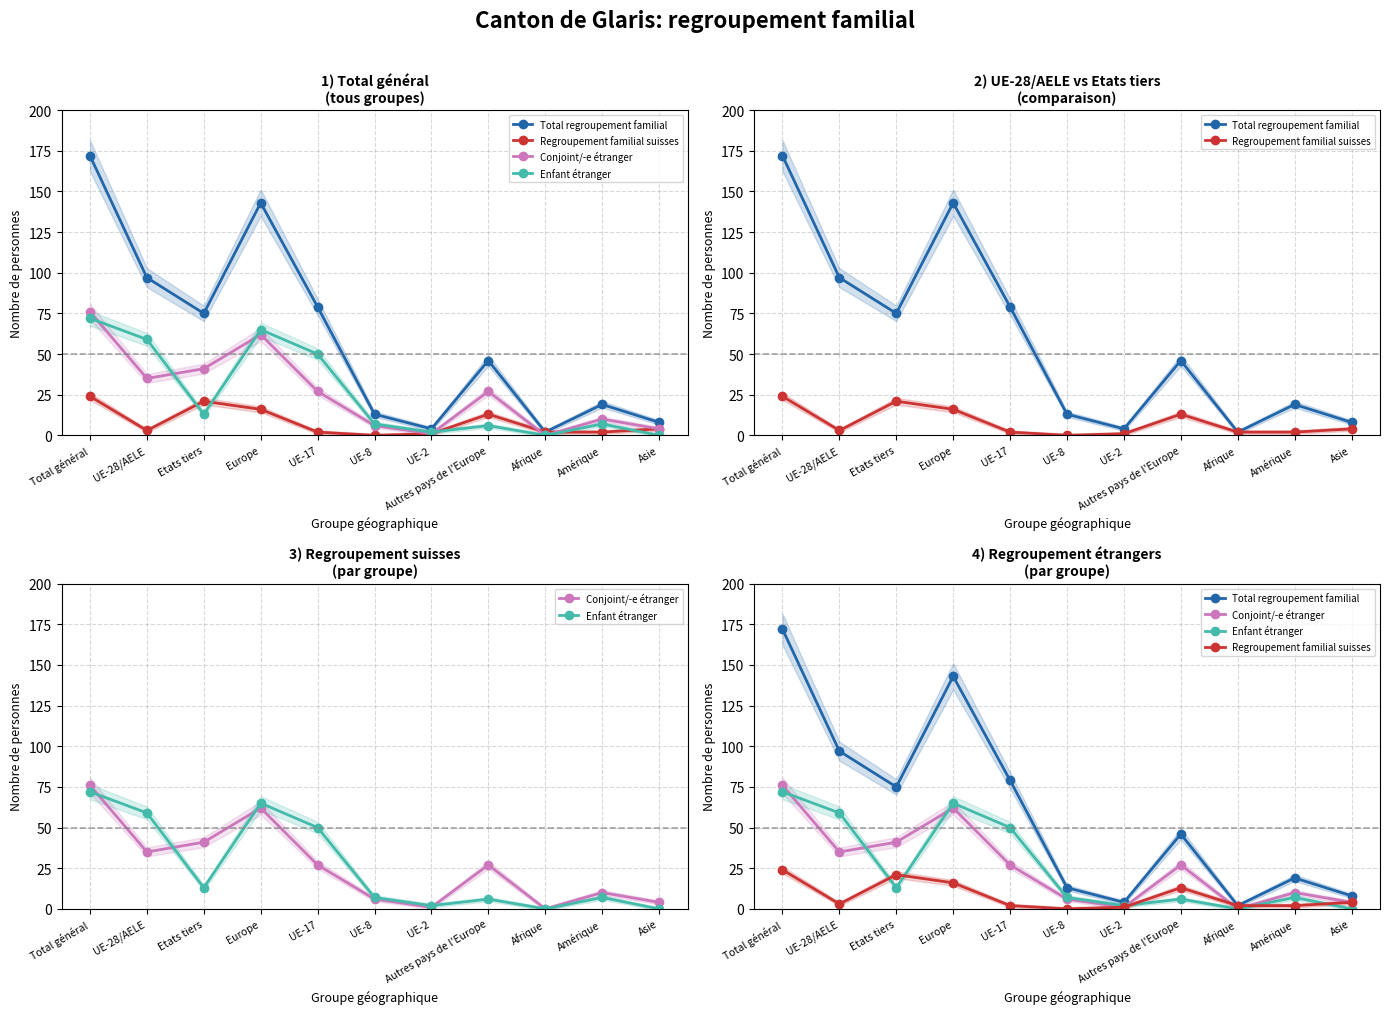

Reading left to right, transcribe all the data shown in this chart.

Total regroupement familial: Total général=172	UE-28/AELE=97	Etats tiers=75	Europe=143	UE-17=79	UE-8=13	UE-2=4	Autres pays de l'Europe=46	Afrique=2	Amérique=19	Asie=8
Regroupement familial suisses: Total général=24	UE-28/AELE=3	Etats tiers=21	Europe=16	UE-17=2	UE-8=0	UE-2=1	Autres pays de l'Europe=13	Afrique=2	Amérique=2	Asie=4
Conjoint/-e étranger: Total général=76	UE-28/AELE=35	Etats tiers=41	Europe=62	UE-17=27	UE-8=6	UE-2=1	Autres pays de l'Europe=27	Afrique=0	Amérique=10	Asie=4
Enfant étranger: Total général=72	UE-28/AELE=59	Etats tiers=13	Europe=65	UE-17=50	UE-8=7	UE-2=2	Autres pays de l'Europe=6	Afrique=0	Amérique=7	Asie=0